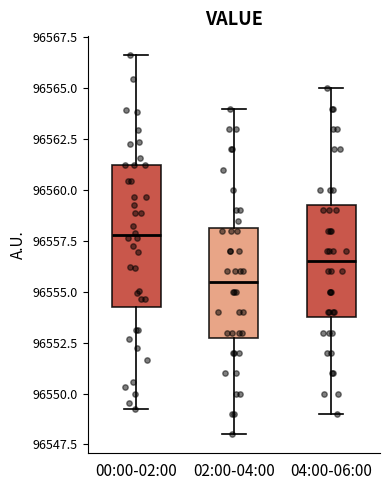

Which box is the tallest, from its lower edge to its upper edge?

00:00-02:00